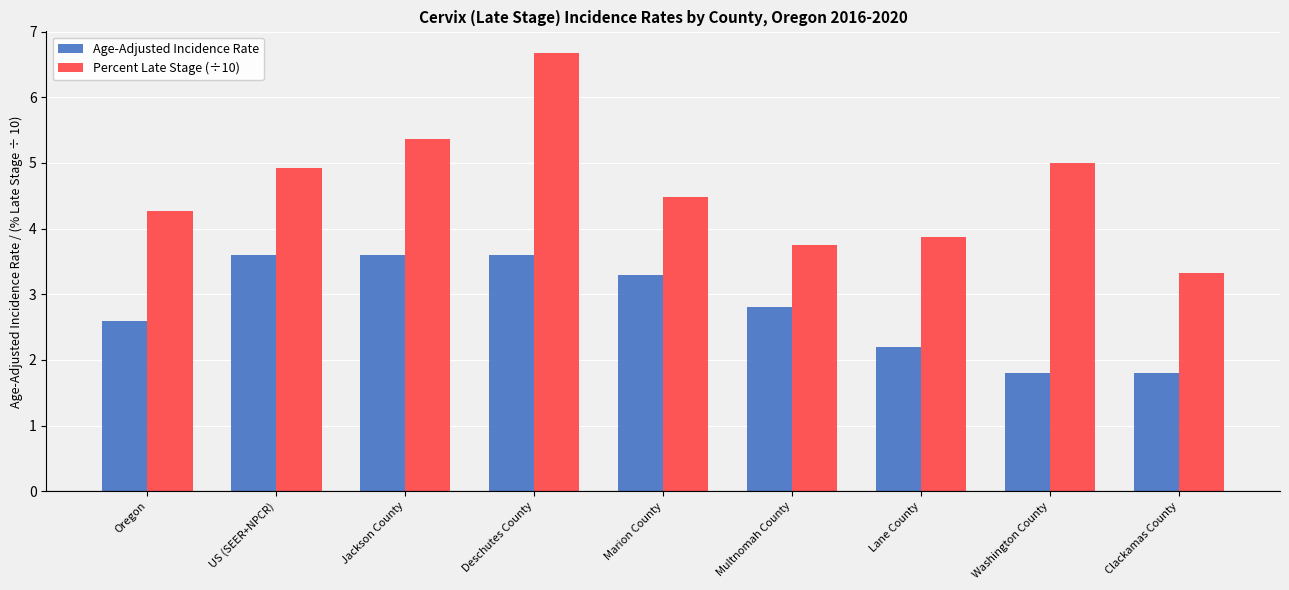

At which label does Percent Late Stage (÷10) reach its peak?

Deschutes County